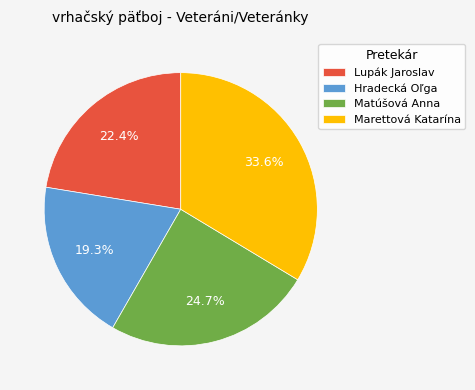

How many segments does this pie chart have?

4